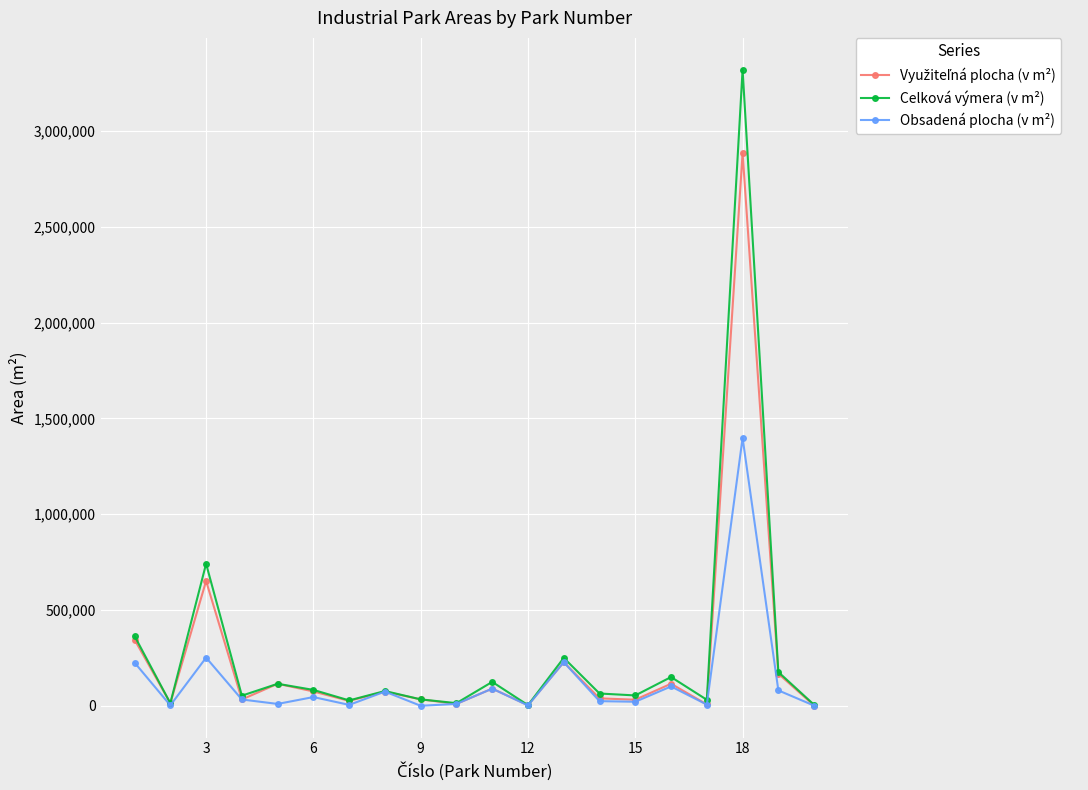

True or false: Obsadená plocha (v m²) has more than 0 points higher than both neighbors.

True